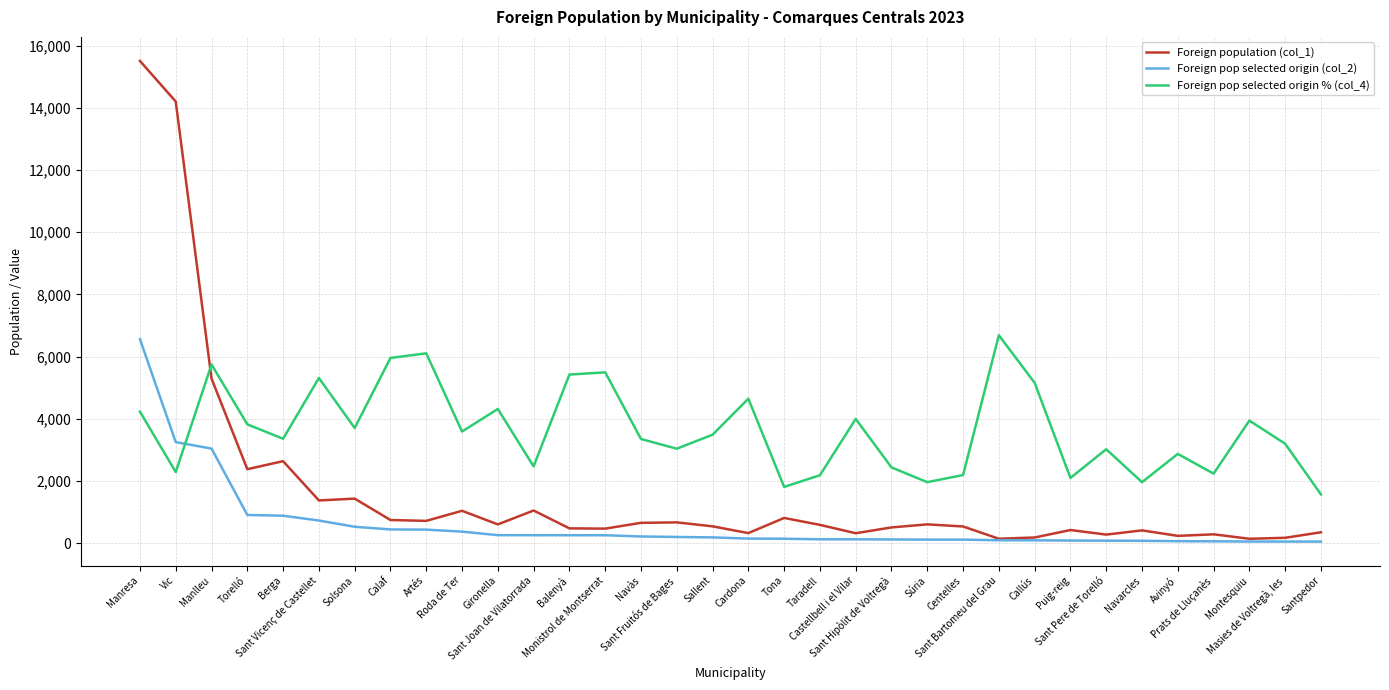

What is the difference between the second highest and second lowest values in the Foreign pop selected origin % (col_4) series?

4294